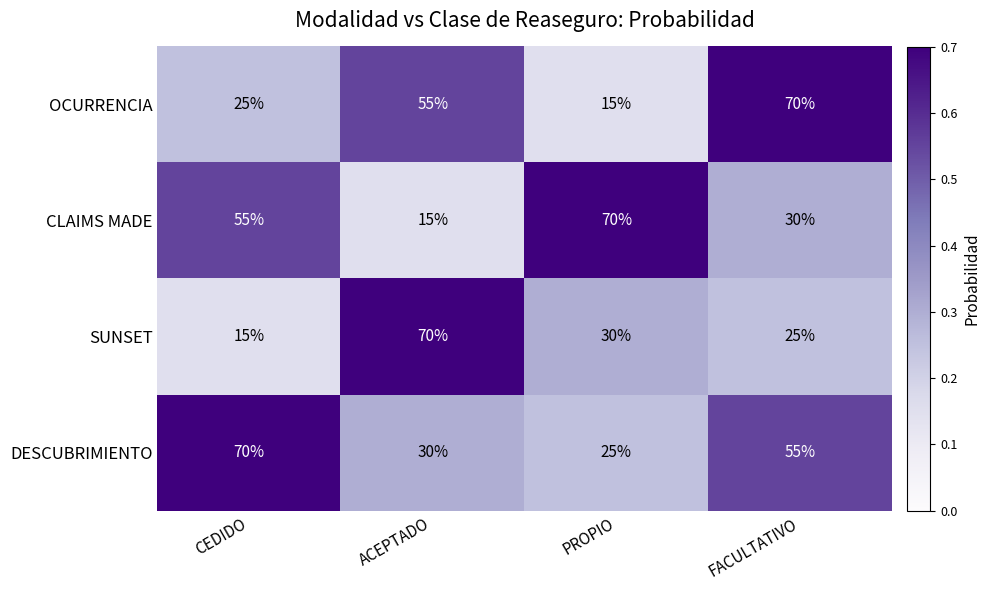

What is the smallest value displayed?

15